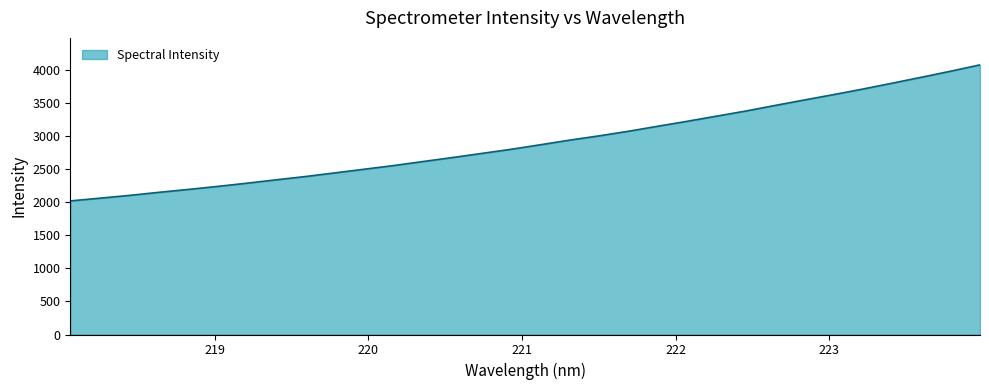

What is the smallest value displayed?

2021.4